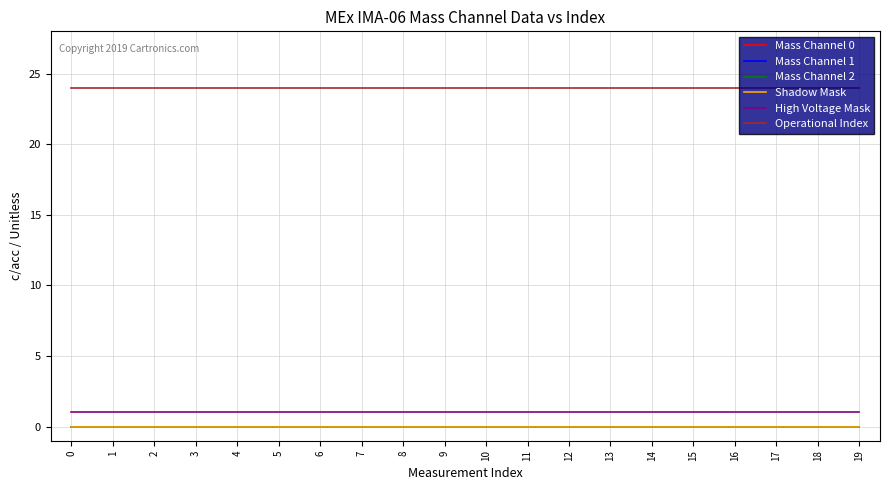

What is the maximum value for Operational Index?

24